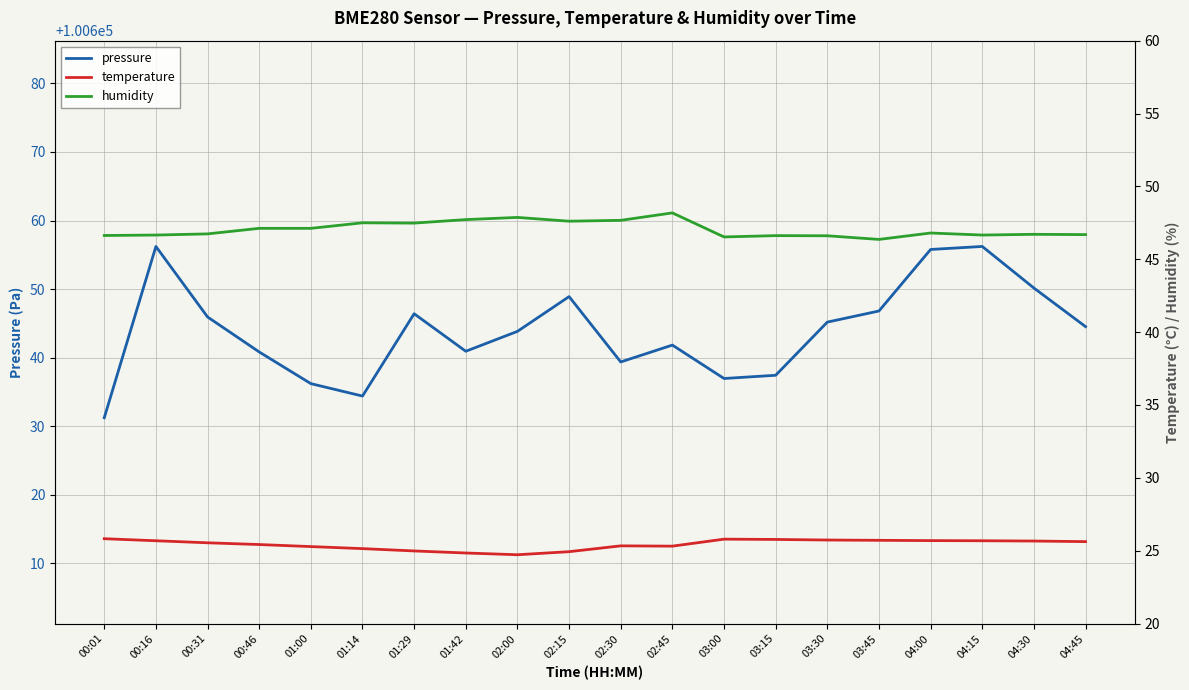

What is the total value across all series at 02:30?

100712.4